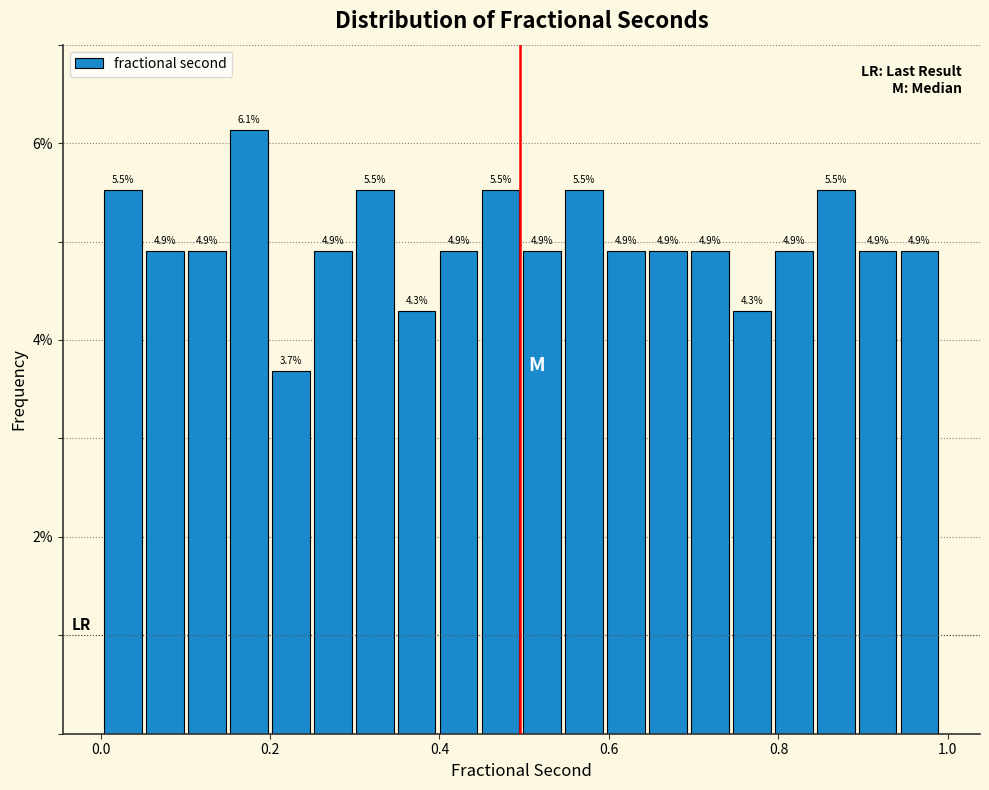

Read against the x-axis, roughly where is the centre of the tallest bar?

0.18